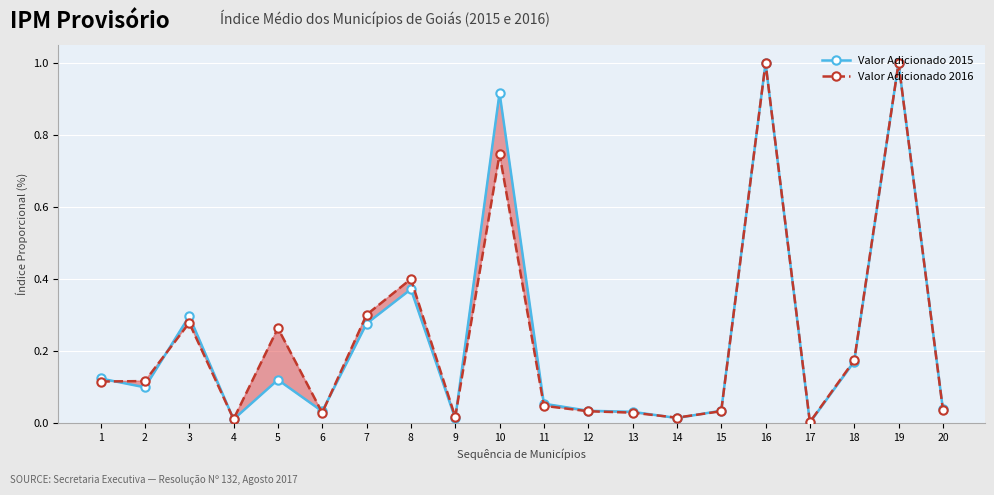

The value of Valor Adicionado 2015 at 19 is 1.5. True or false?

False